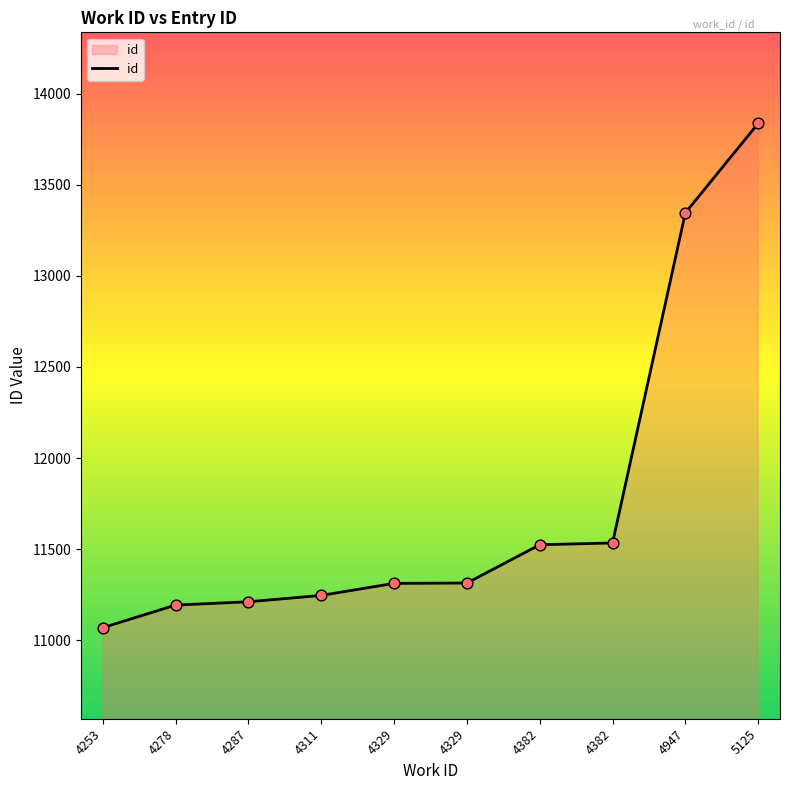

Approximately how many times larger is the value at 4947 compared to 4311?

1.2